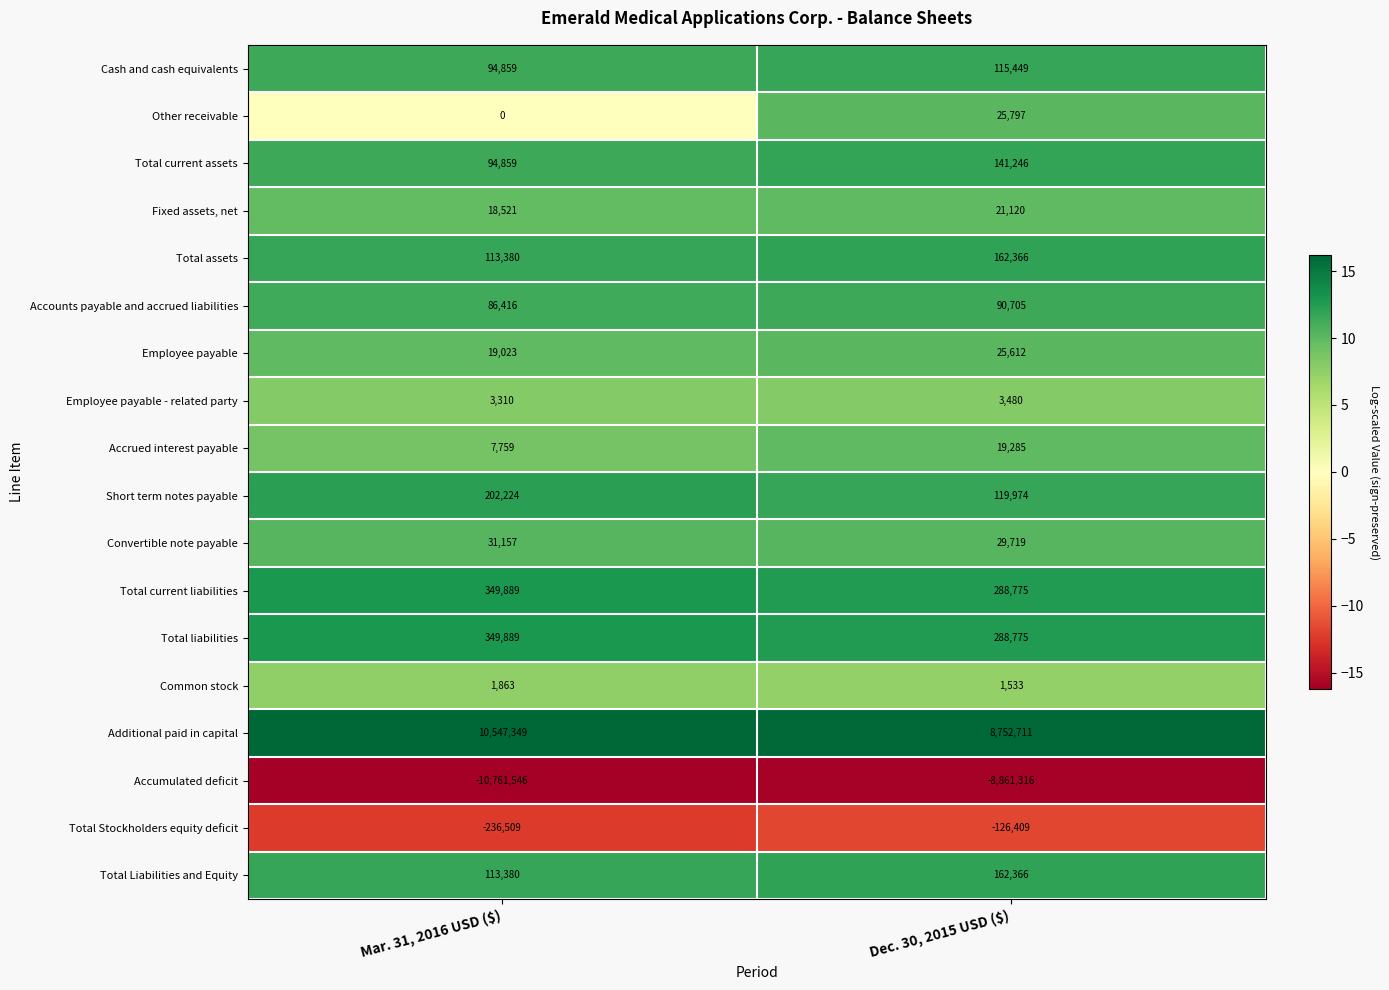

What is the total value across all series at Dec. 30, 2015 USD ($)?

1261188